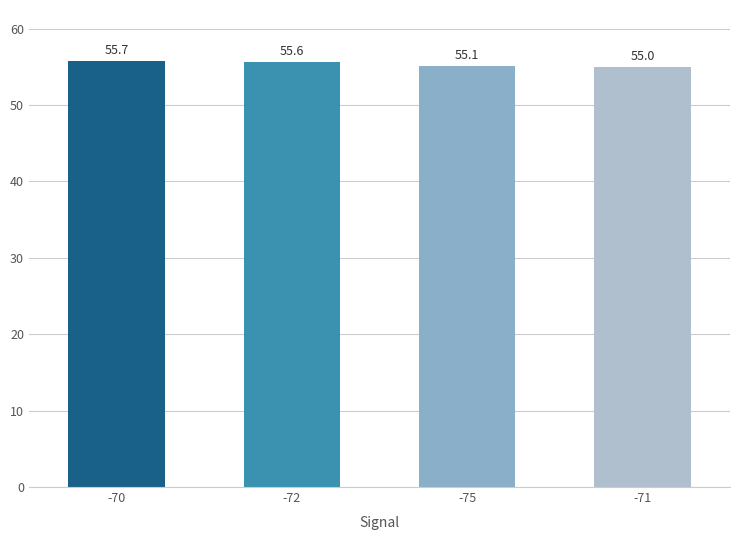

Reading left to right, transcribe all the data shown in this chart.

-70=55.7	-72=55.6	-75=55.1	-71=55.0